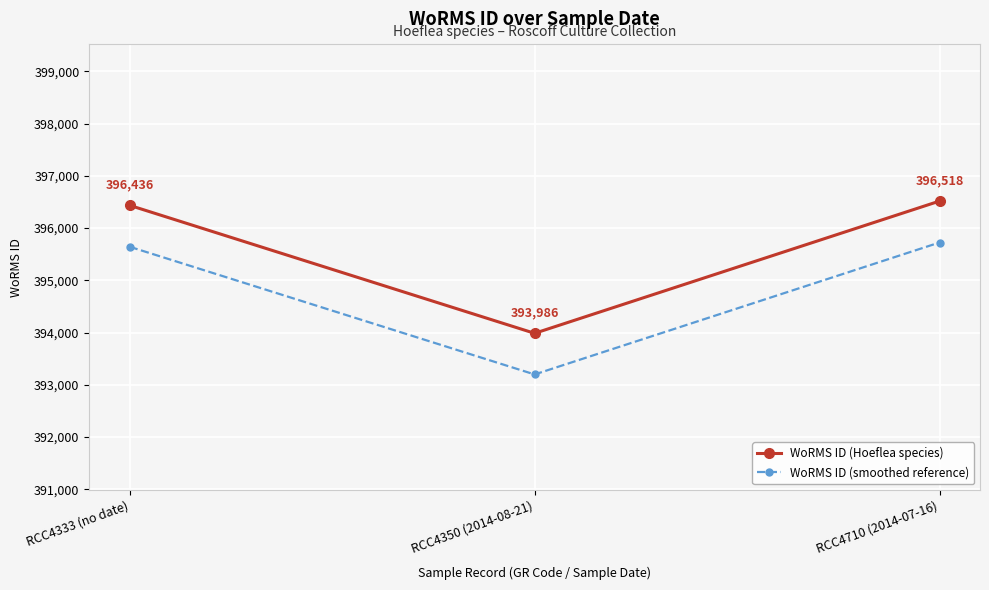

At RCC4350 (2014-08-21), list the series in order from largest to smallest.

WoRMS ID (Hoeflea species), WoRMS ID (smoothed reference)